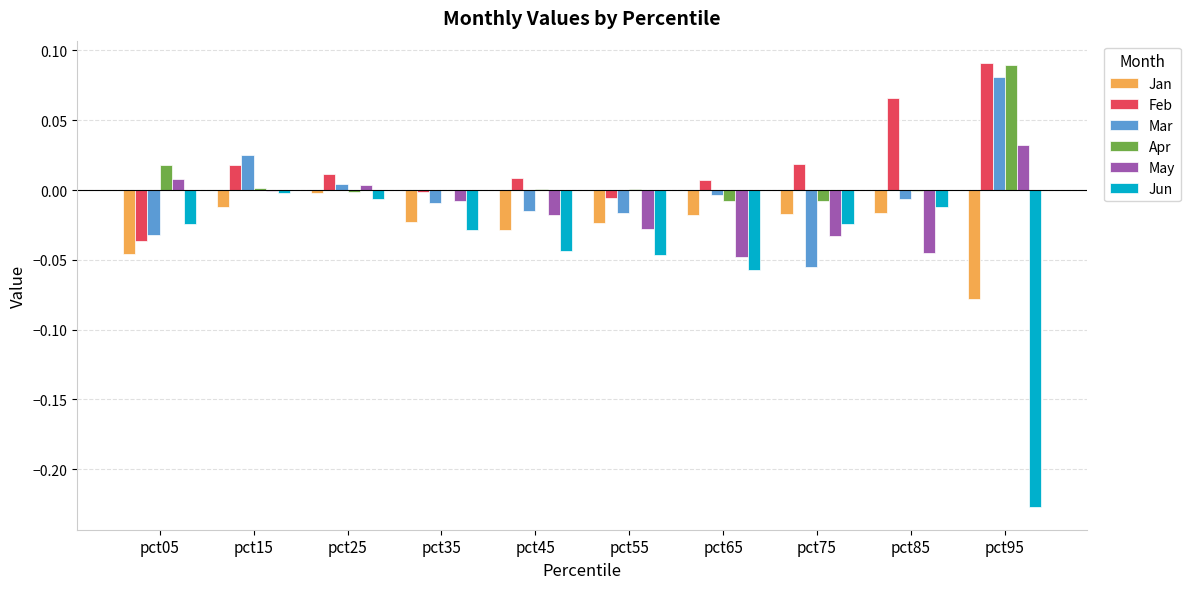

At which category is the sum across all series the highest?

pct15